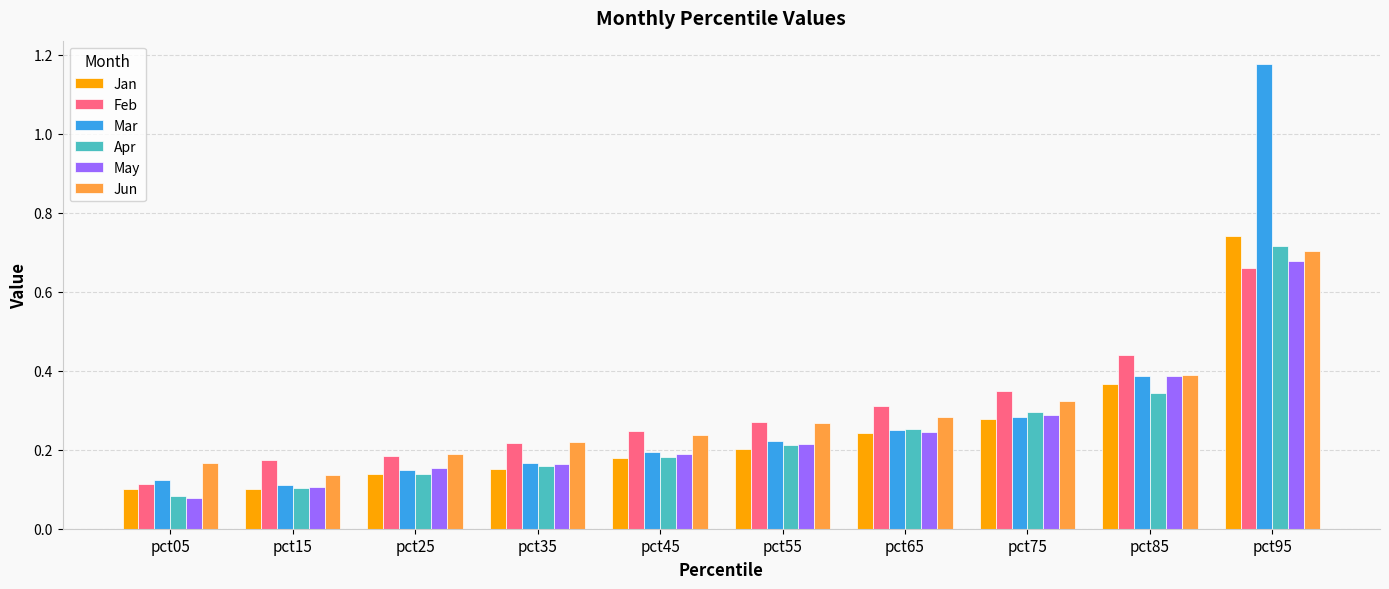

Which category has the highest value in the May series?

pct95